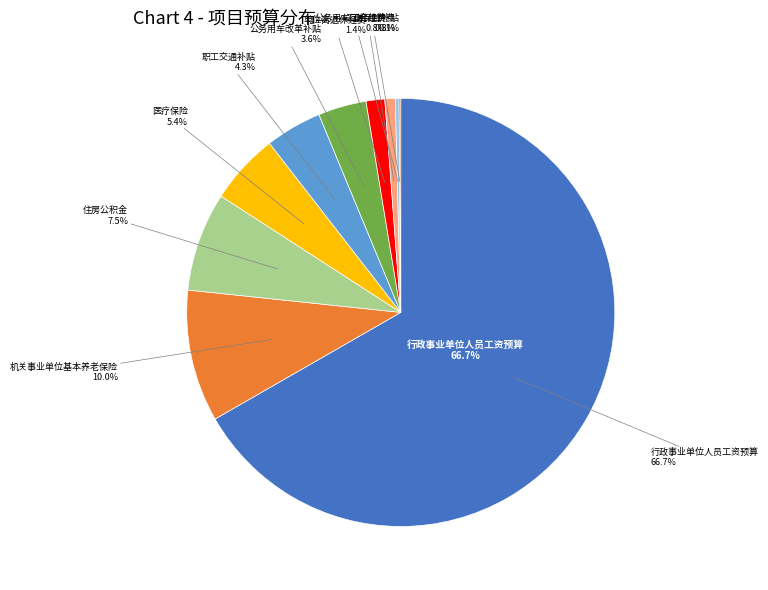

To the nearest percent, what is the combined percentage of 工伤保险补贴 and 机关事业单位基本养老保险?

10%